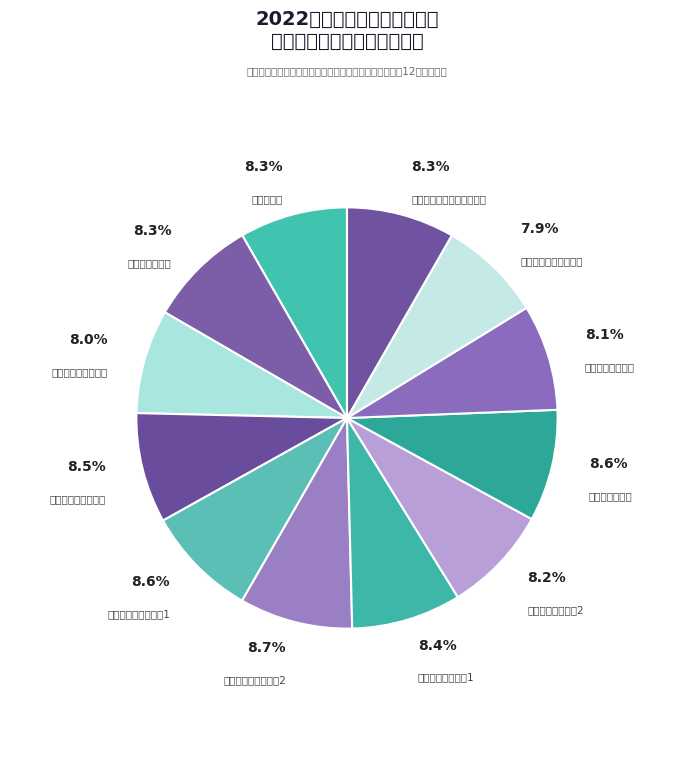

How many segments does this pie chart have?

12